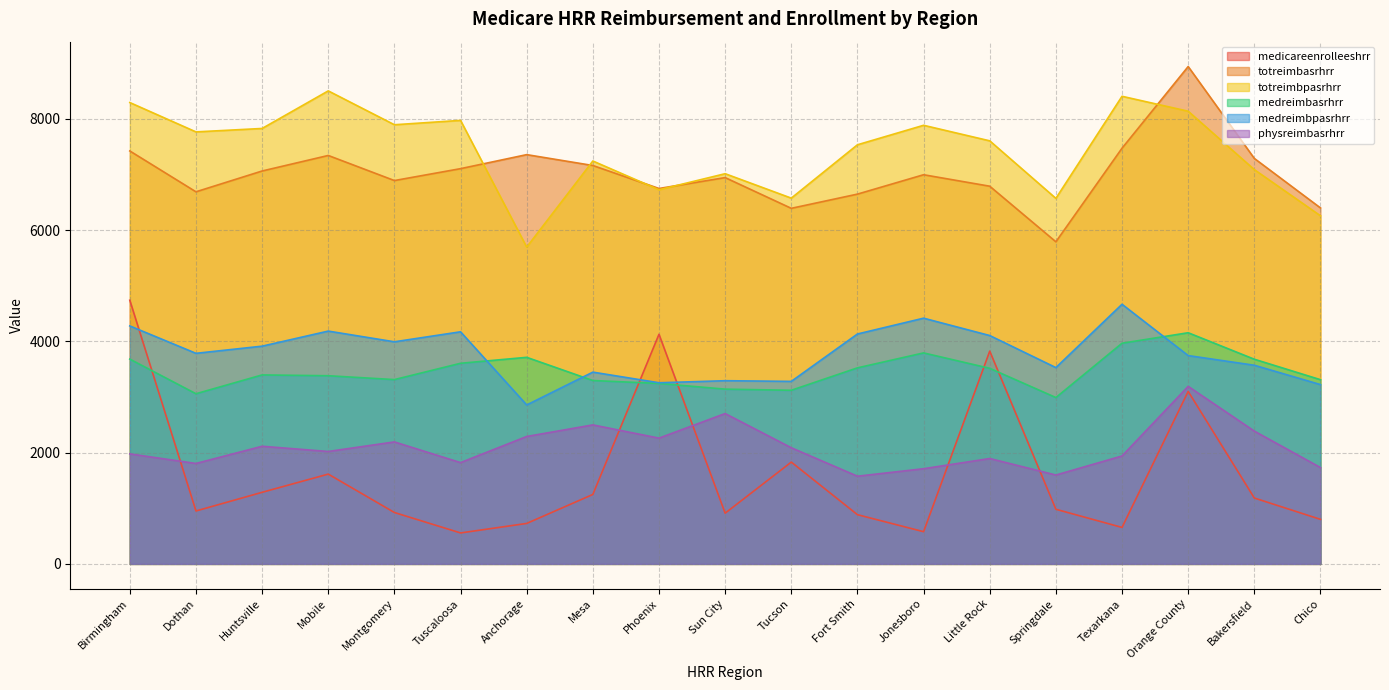

The totreimbpasrhrr series shows 6256.6 at Chico. True or false?

True